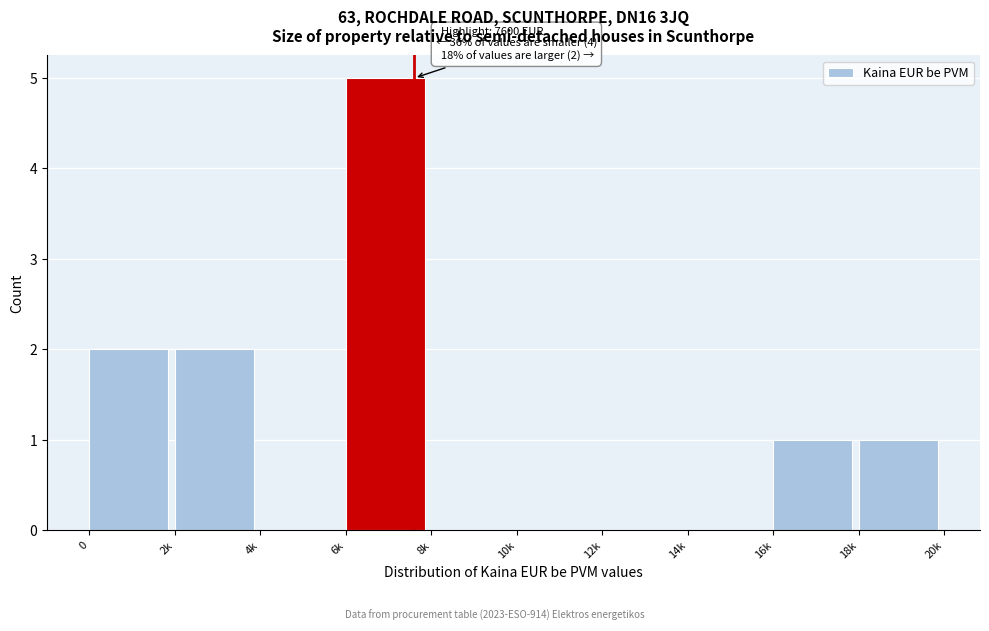

Reading right to left, what are all the values shown in this chart?

18k=1	16k=1	14k=0	12k=0	10k=0	8k=0	6k=5	4k=0	2k=2	0=2